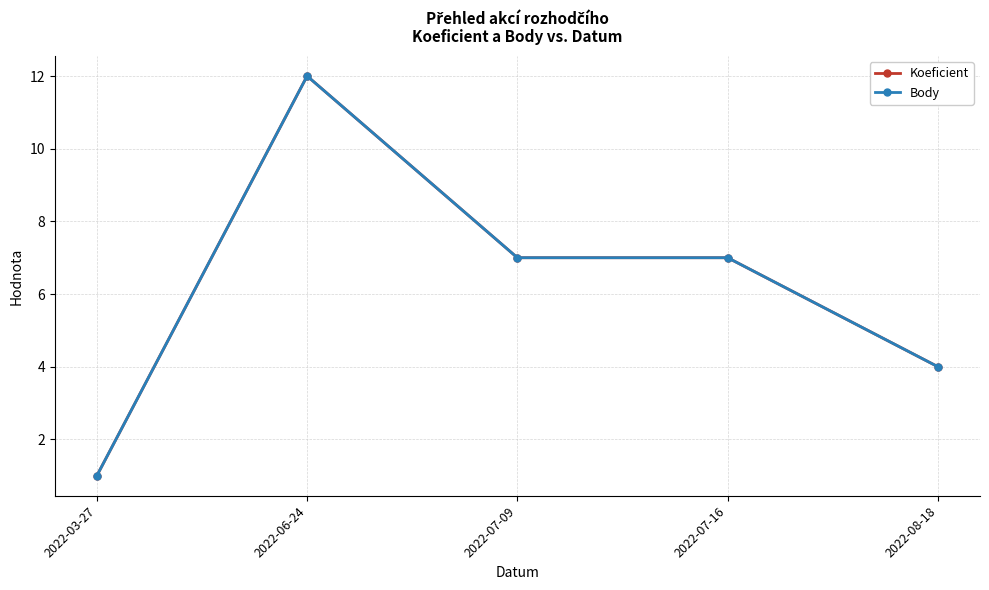

Does the chart have visible grid lines?

Yes